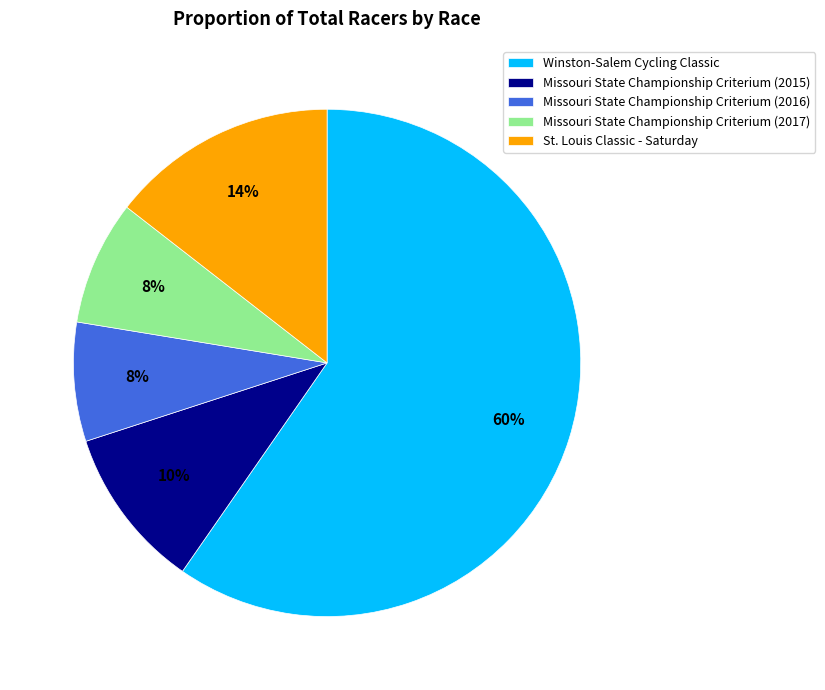

Which category has the biggest portion of the pie?

Winston-Salem Cycling Classic